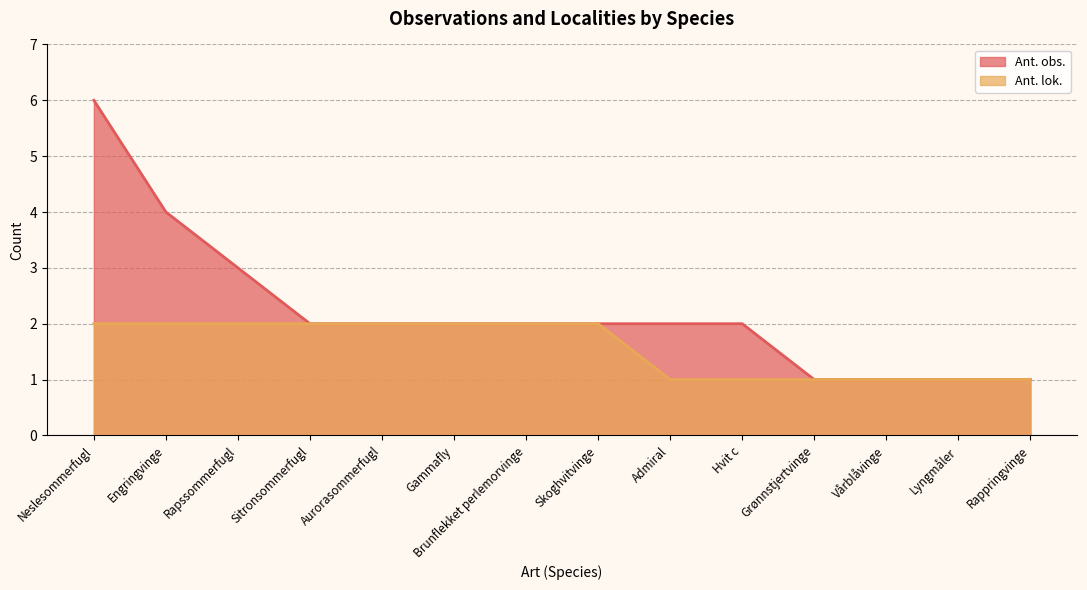

List the series in order of their overall mean, lowest first.

Ant. lok., Ant. obs.